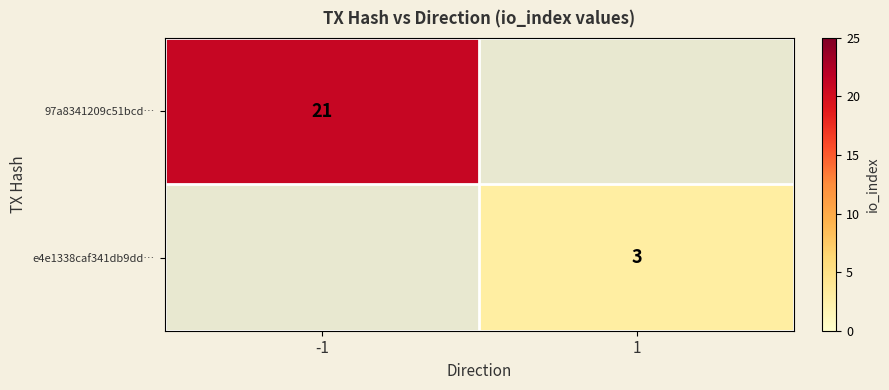

The value of e4e1338caf341db9dd… at 1 is 3. True or false?

True